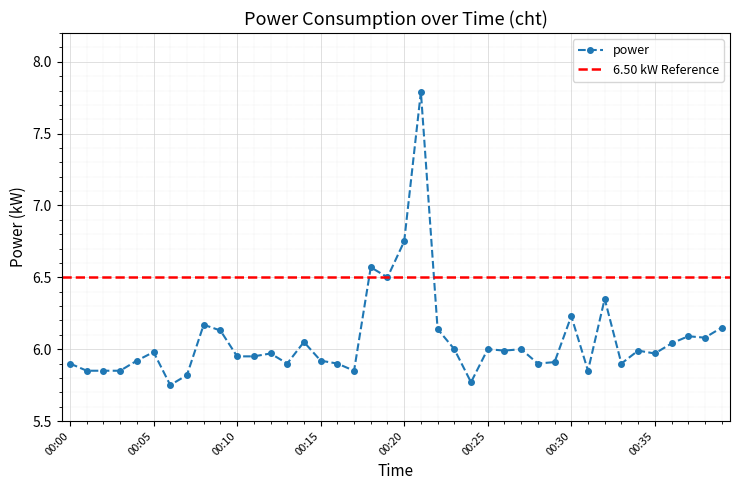

What is the ratio of the value at 00:25 to the value at 00:10?

1.0